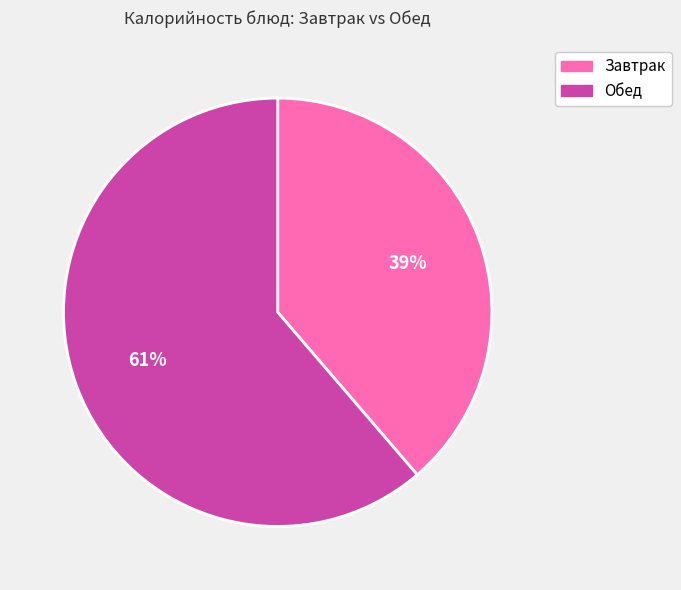

Between Обед and Завтрак, which is larger?

Обед